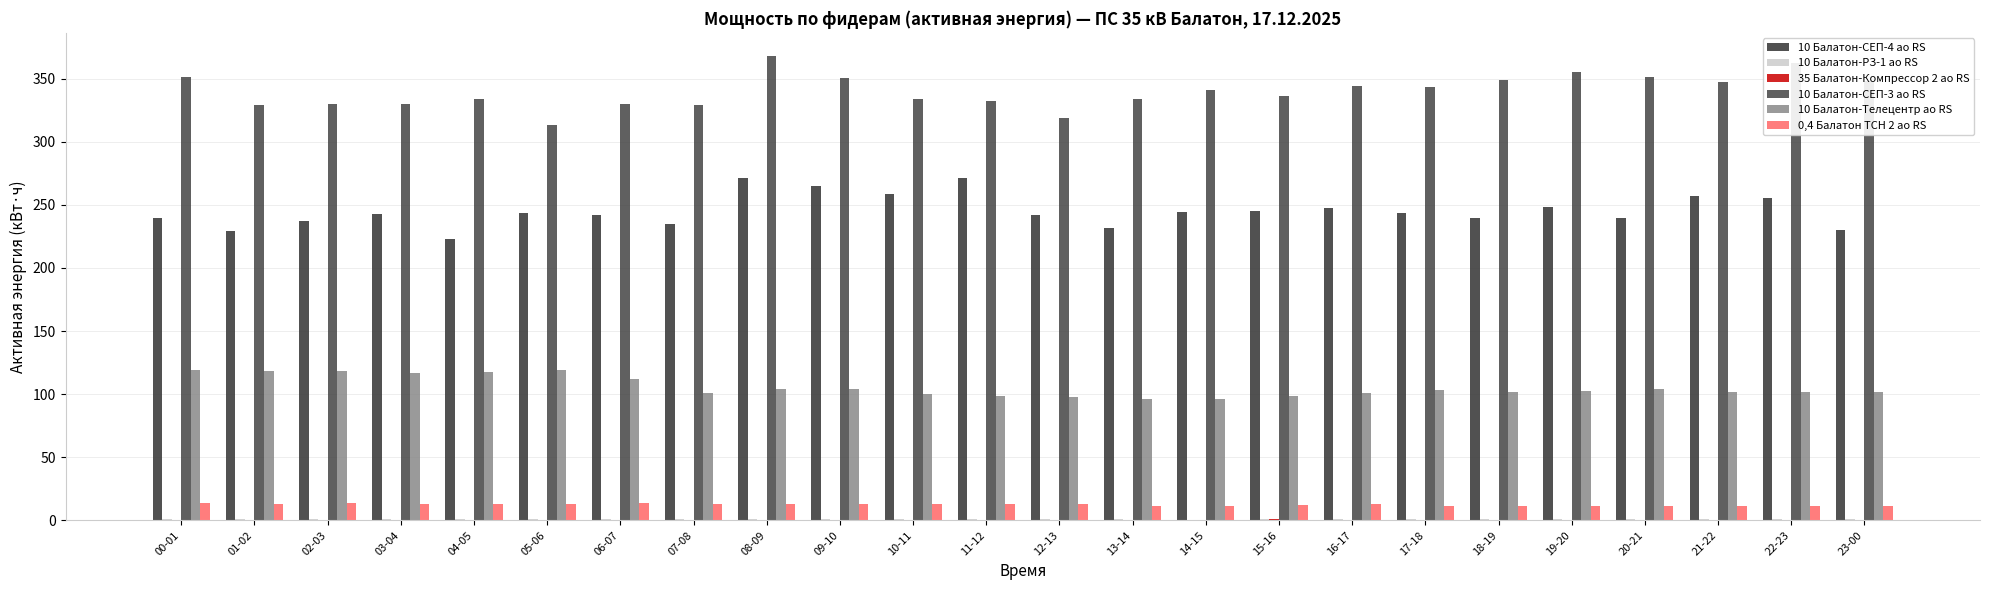

List the series in order of their peak value, highest first.

10 Балатон-СЕП-3 ао RS, 10 Балатон-СЕП-4 ао RS, 10 Балатон-Телецентр ао RS, 0,4 Балатон ТСН 2 ао RS, 35 Балатон-Компрессор 2 ао RS, 10 Балатон-РЗ-1 ао RS